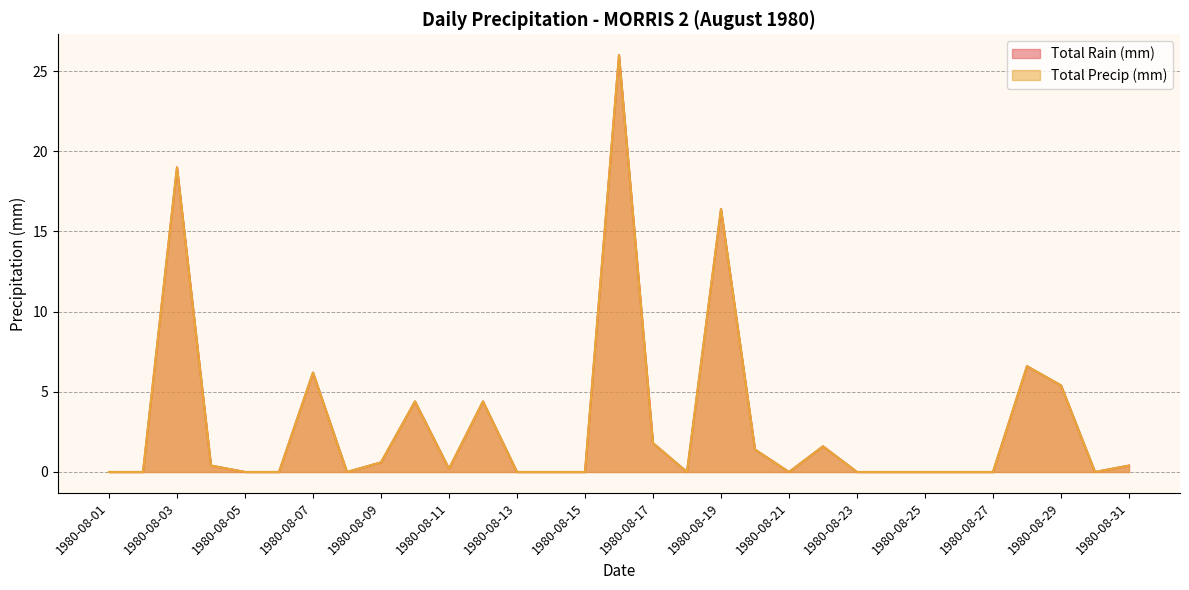

The value of Total Rain (mm) at 1980-08-14 is -10.5. True or false?

False